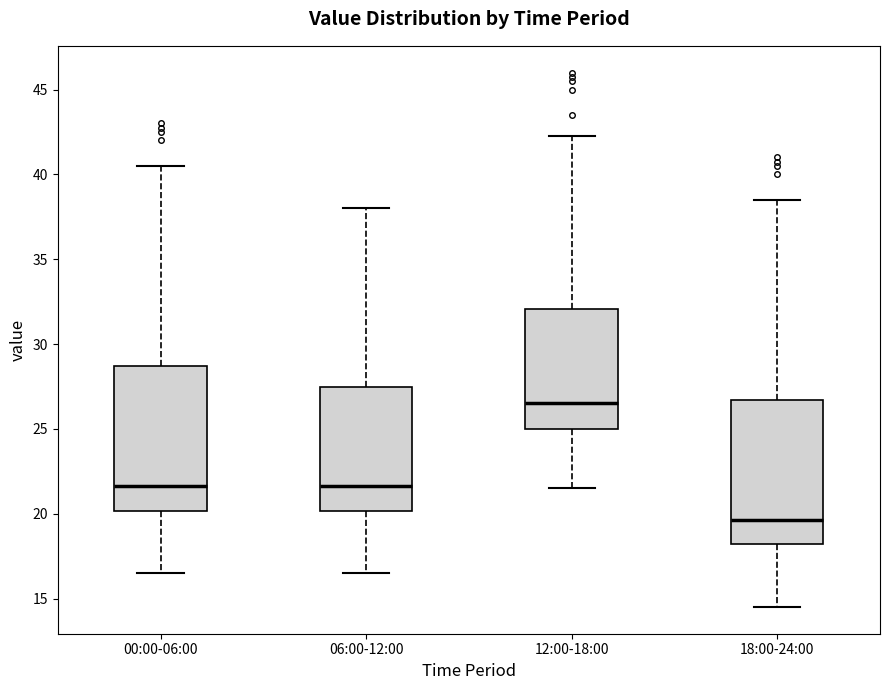

Where does the median line of the box for 00:00-06:00 sit on the y-axis? The values are not printed on the chart, so give them approximately, as read against the axis.

21.5